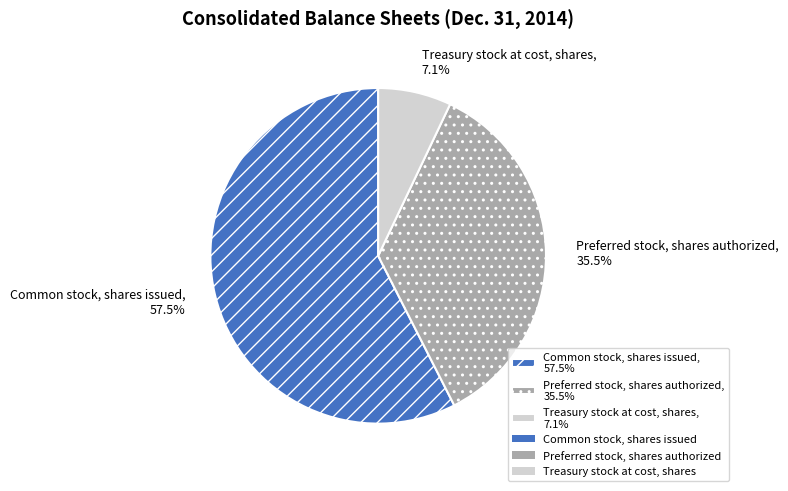

Which category has the smallest portion of the pie?

Treasury stock at cost, shares